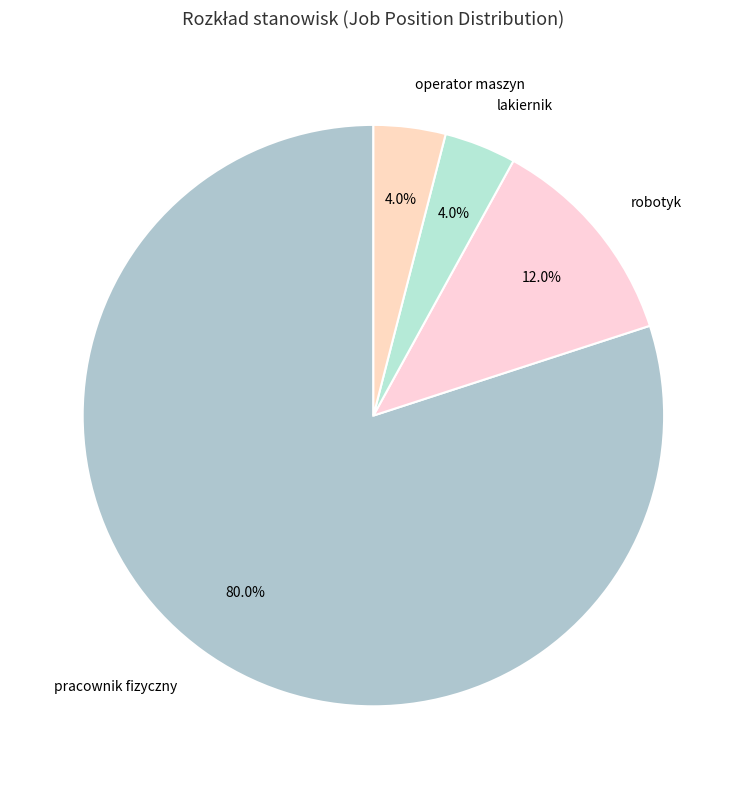

Which category has the biggest portion of the pie?

pracownik fizyczny